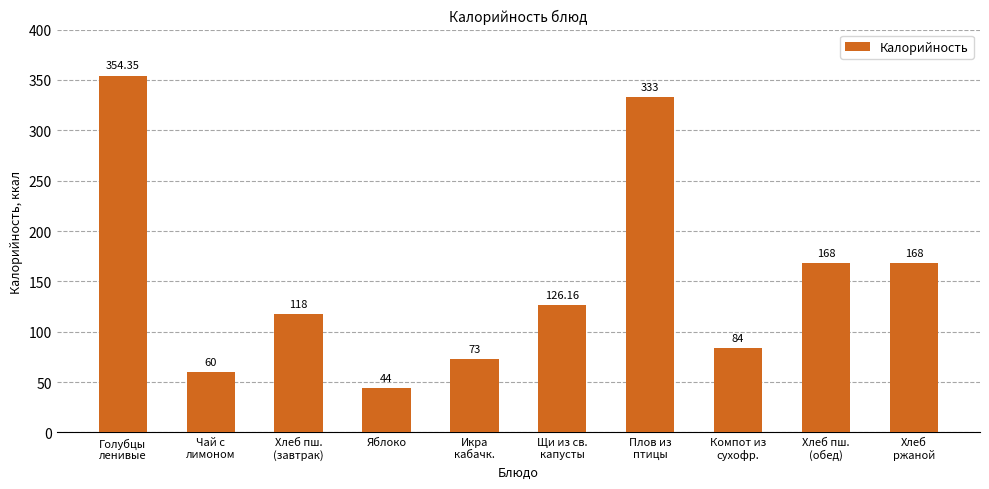

Which label corresponds to the smallest value in the chart?

Яблоко